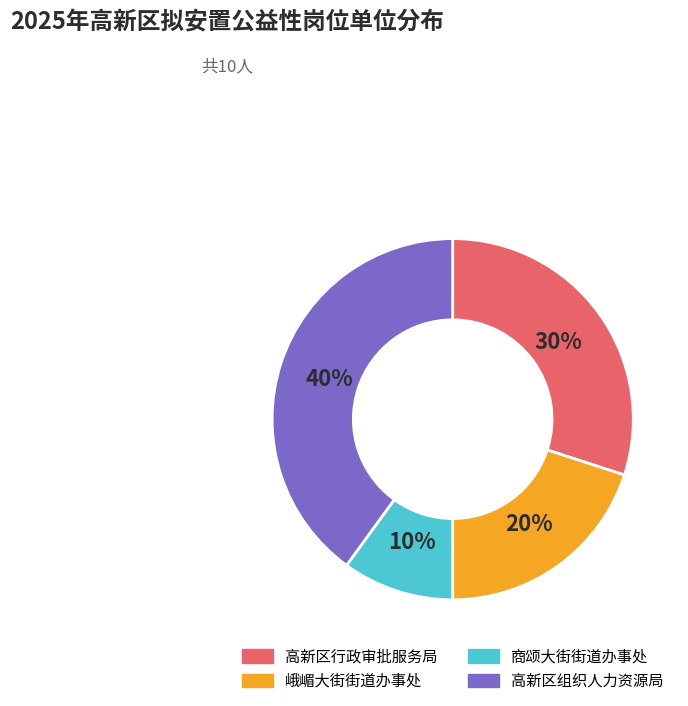

To the nearest percent, what is the difference between the largest and smallest slice percentages?

30%